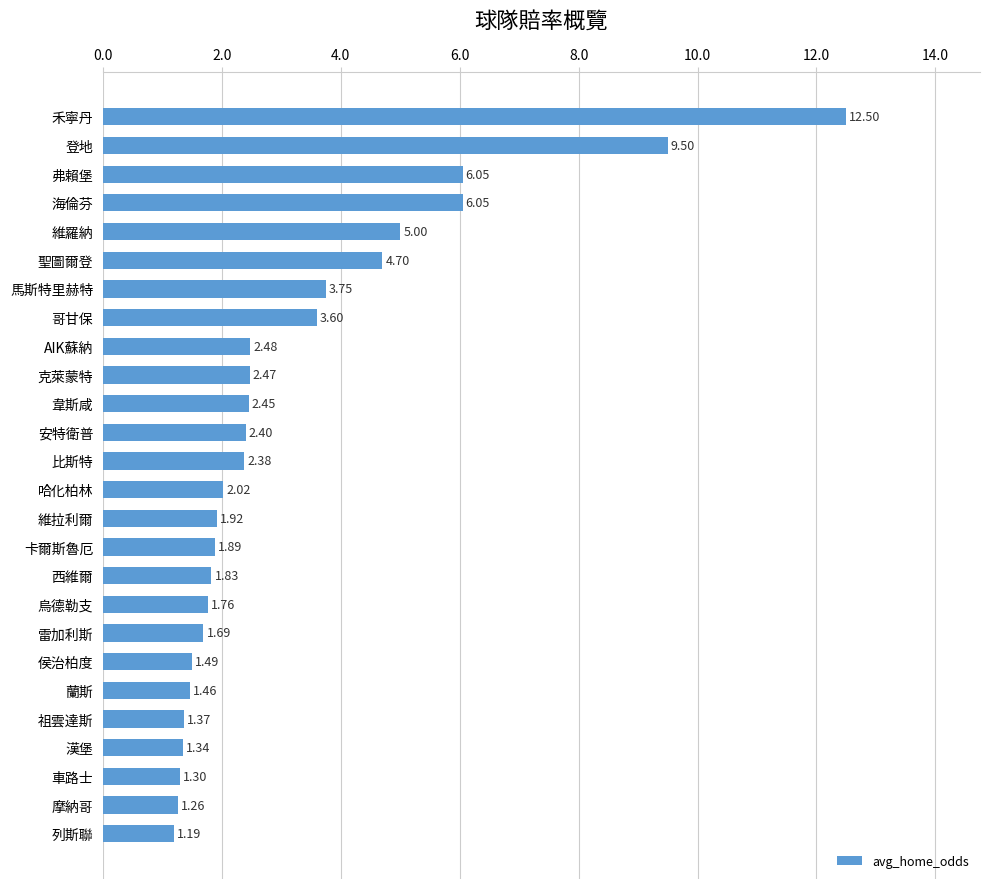

Approximately how many times larger is the value at 登地 compared to 漢堡?

7.1